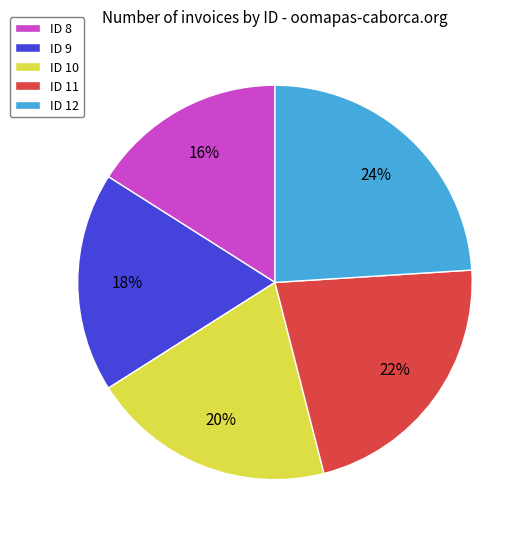

Rank the categories by value from highest to lowest.

ID 12, ID 11, ID 10, ID 9, ID 8